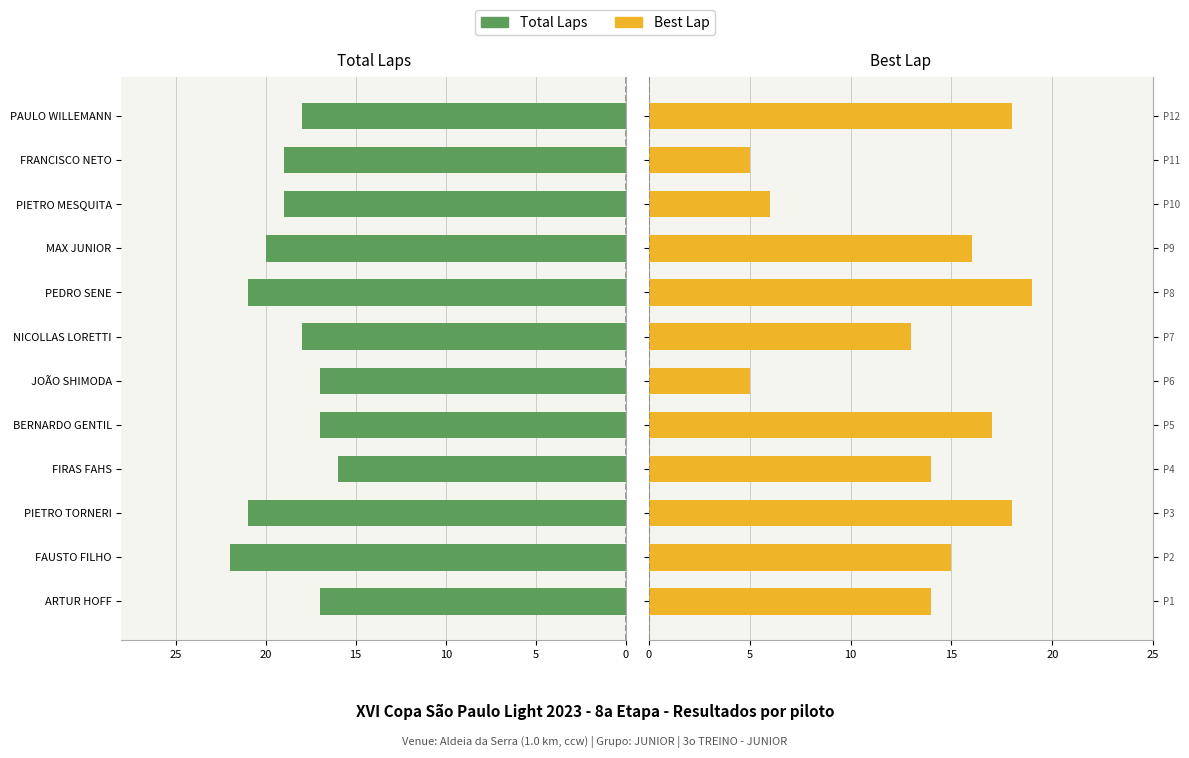

The value of Best Lap at MAX JUNIOR is 16. True or false?

True